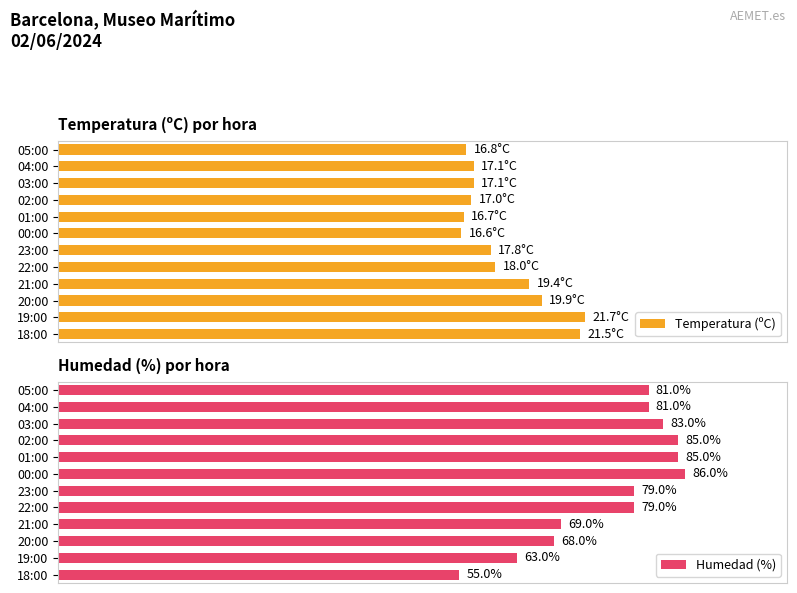

Where is Humedad (%) nearest to the value 70?

21:00